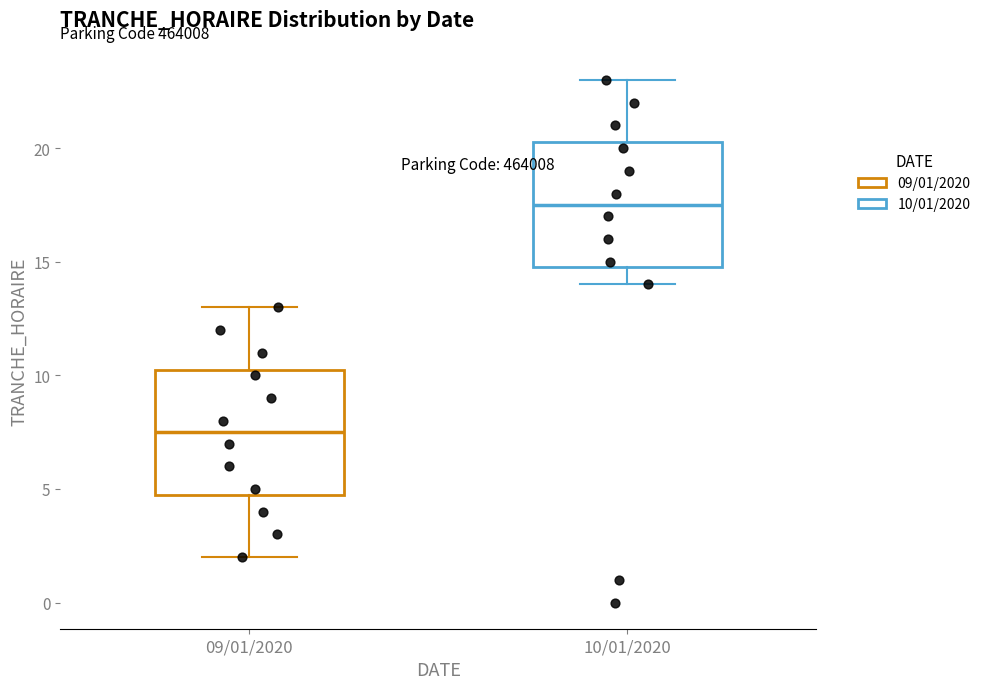

Which box's median line is the highest?

10/01/2020